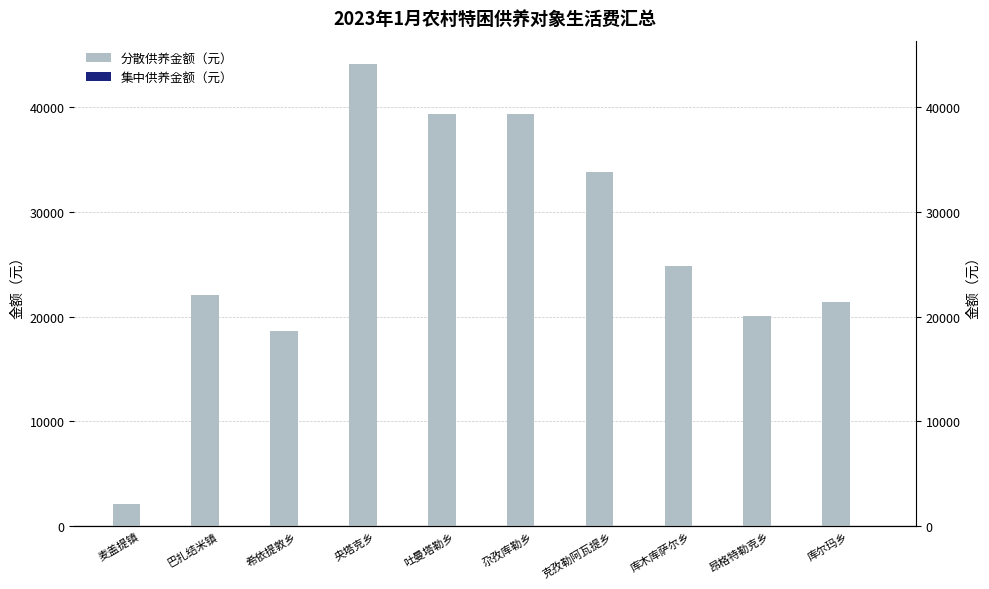

What are all the series names shown in the legend?

分散供养金额（元）, 集中供养金额（元）